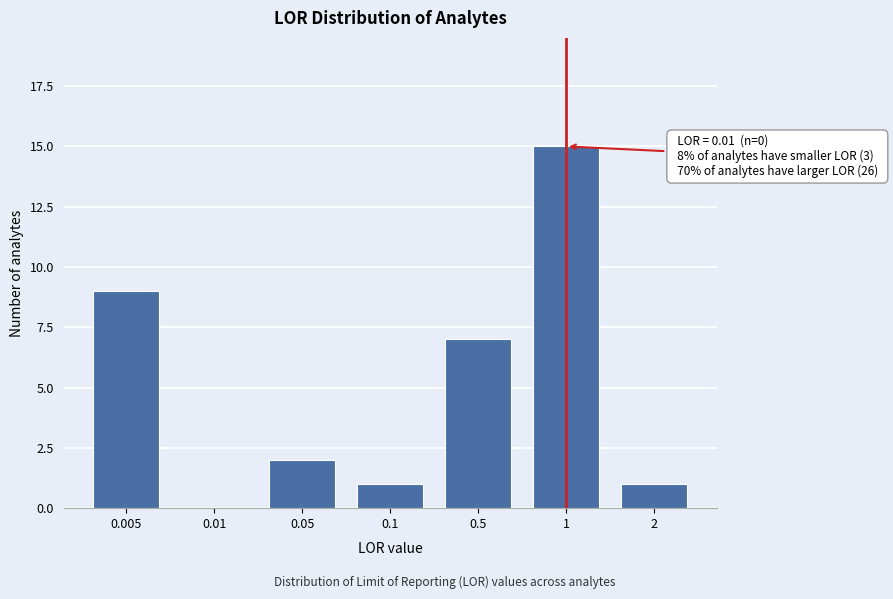

Reading right to left, list all the values displayed in this chart.

2=1	1=15	0.5=7	0.1=1	0.05=2	0.01=0	0.005=9